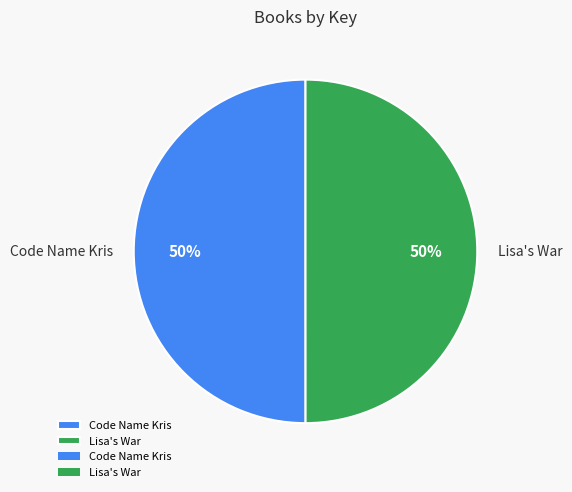

Is the sum of Lisa's War and Code Name Kris greater than half?

Yes